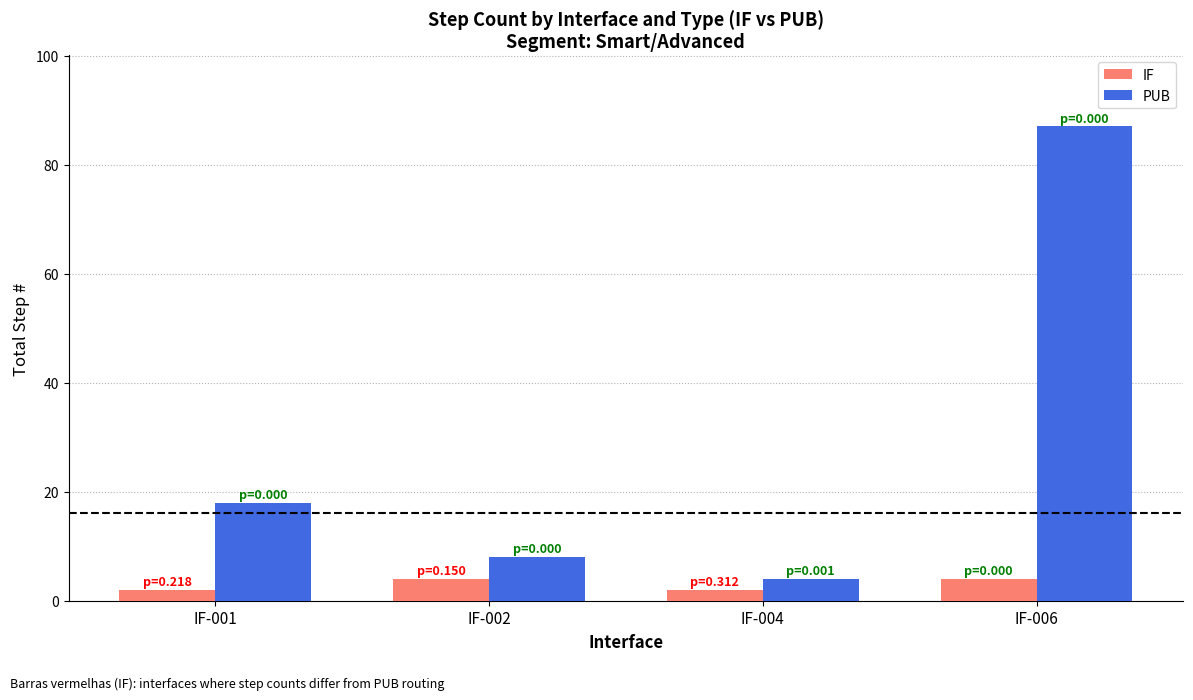

At which category is the sum across all series the highest?

IF-006